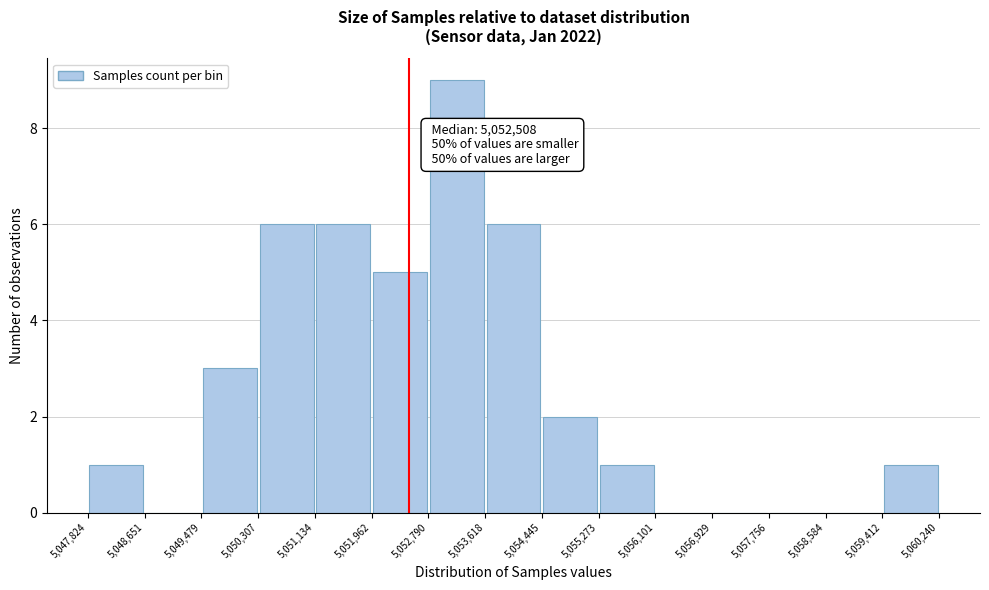

Which range on the x-axis has the tallest bar?

5,052,790 to 5,053,618